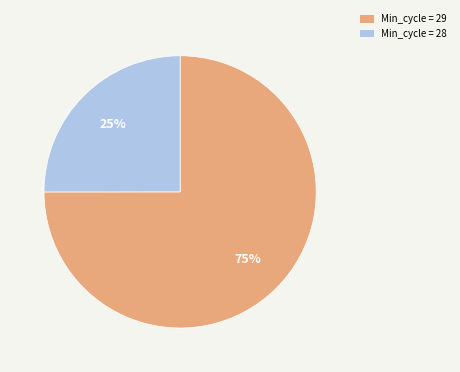

Is there any slice that represents more than half of the pie?

Yes